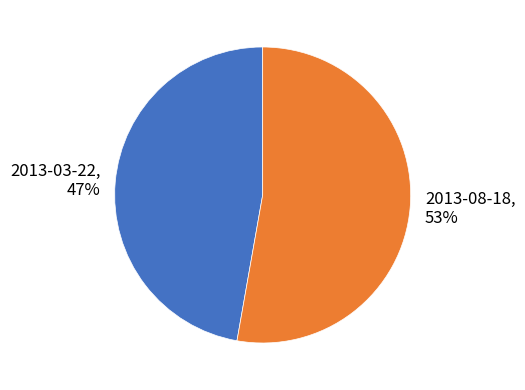

Rank the categories by value from lowest to highest.

2013-03-22, 2013-08-18